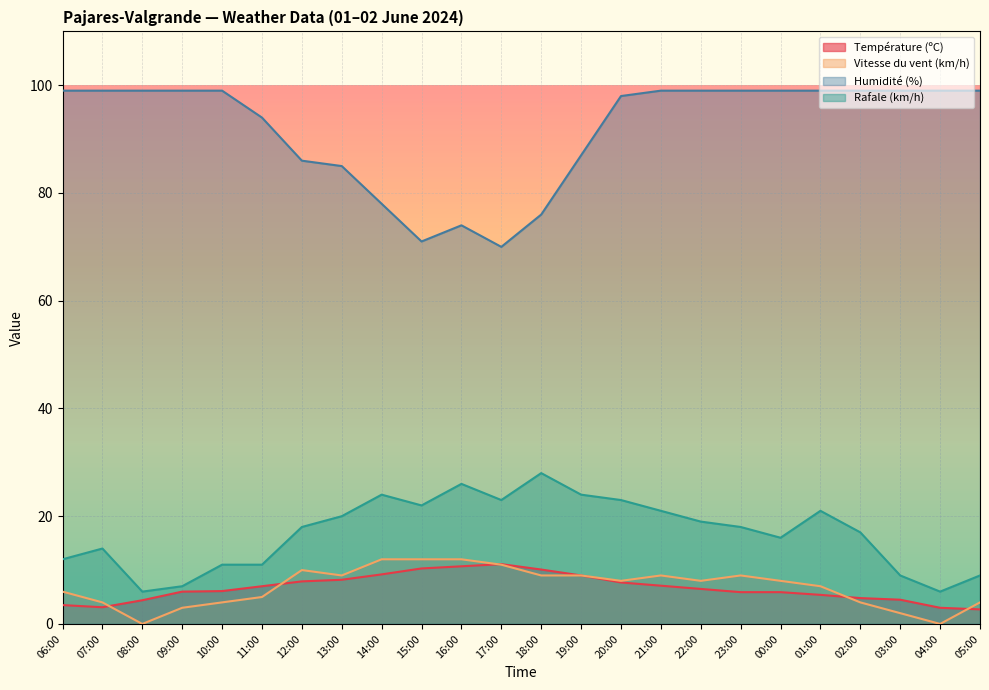

What is the label of the 21st point from the left?

02:00